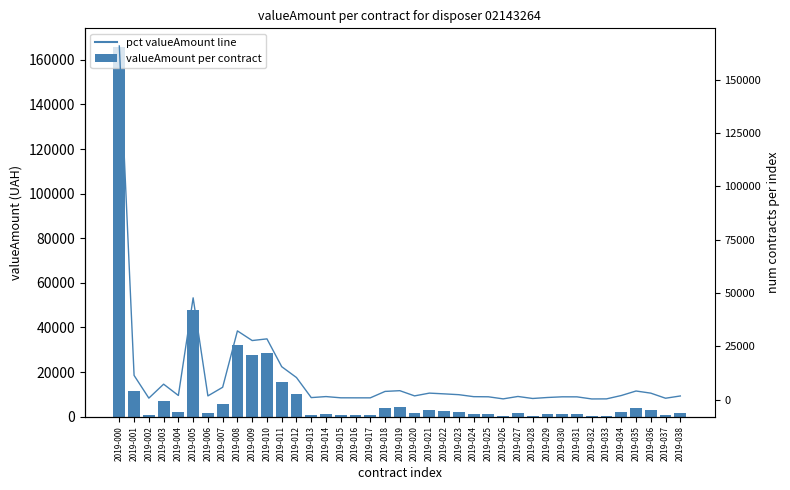

Which category has the lowest value in the valueAmount (UAH) series?

2019-032